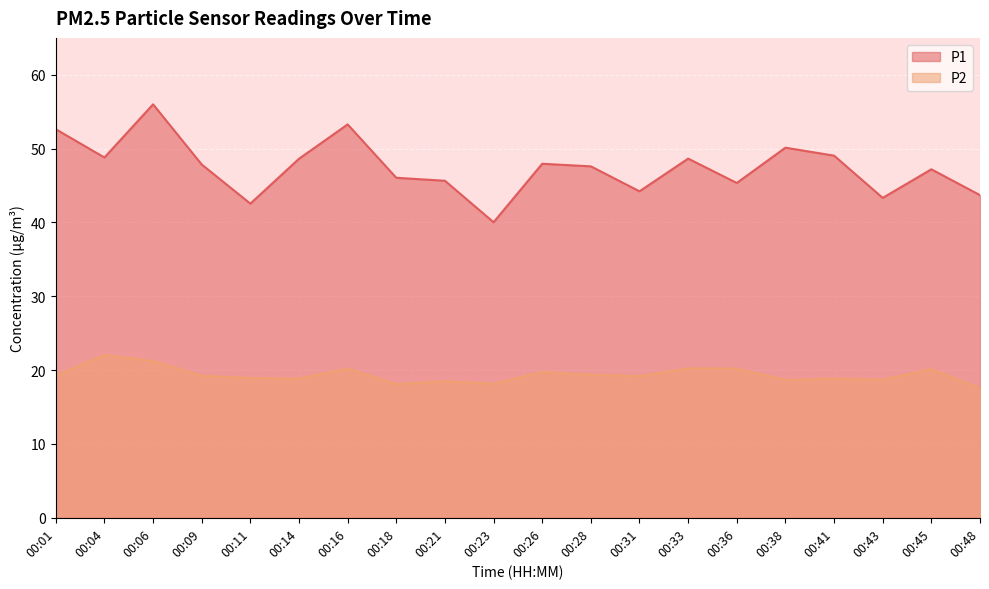

What is the smallest value displayed?

17.6